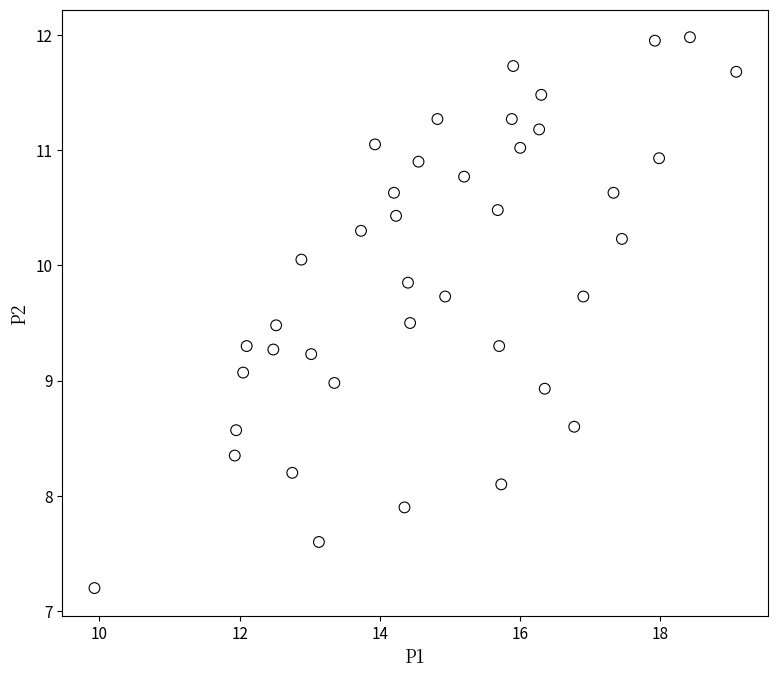

What is the range of Y values (max minus min)?

4.8